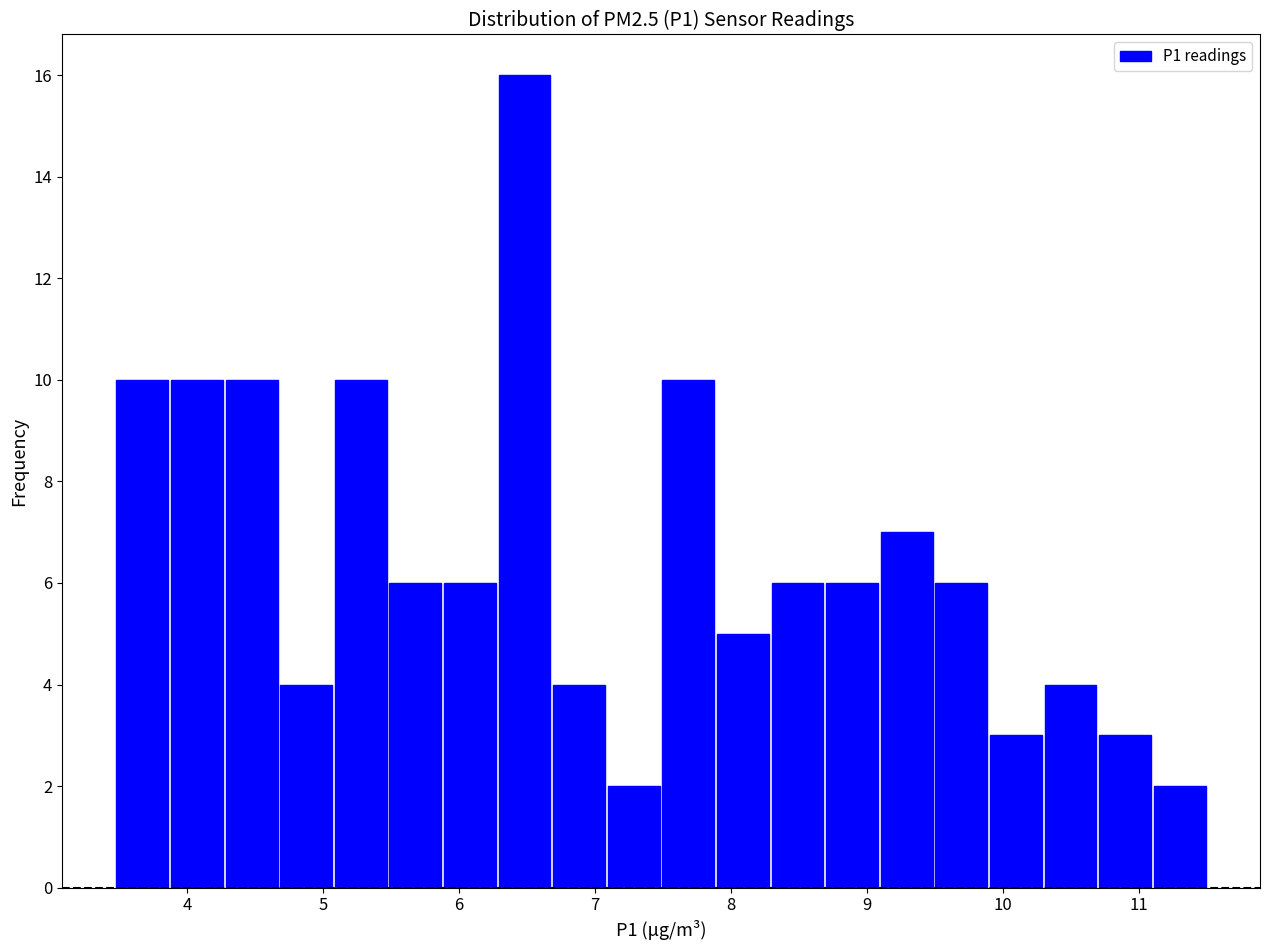

Reading left to right, transcribe this chart: for each bar, give the range it covers on the x-axis and its height. Neither the bar edges nor the heights are printed on the chart, so give them approximately, as read against the axes.

3.5 to 3.9: 10
3.9 to 4.3: 10
4.3 to 4.7: 10
4.7 to 5.1: 4
5.1 to 5.5: 10
5.5 to 5.9: 6
5.9 to 6.3: 6
6.3 to 6.7: 16
6.7 to 7.1: 4
7.1 to 7.5: 2
7.5 to 7.9: 10
7.9 to 8.3: 5
8.3 to 8.7: 6
8.7 to 9.1: 6
9.1 to 9.5: 7
9.5 to 9.9: 6
9.9 to 10.3: 3
10.3 to 10.7: 4
10.7 to 11.1: 3
11.1 to 11.5: 2